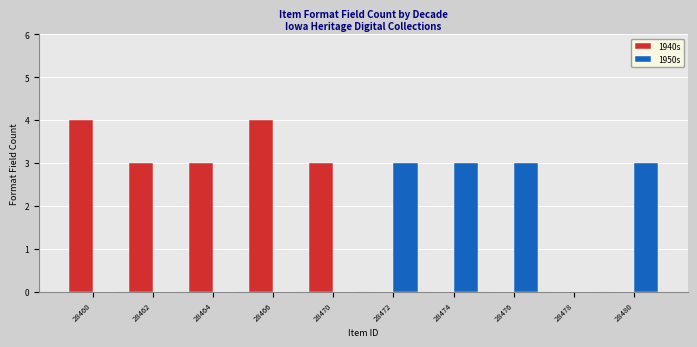

What is the average value of the 1950s series?

1